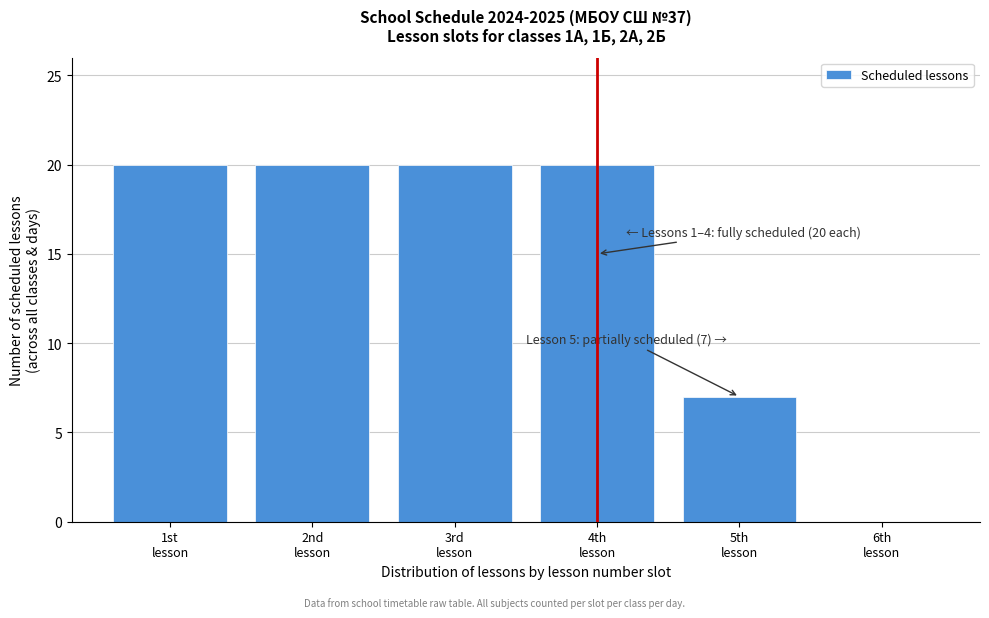

What is the greatest value displayed?

20